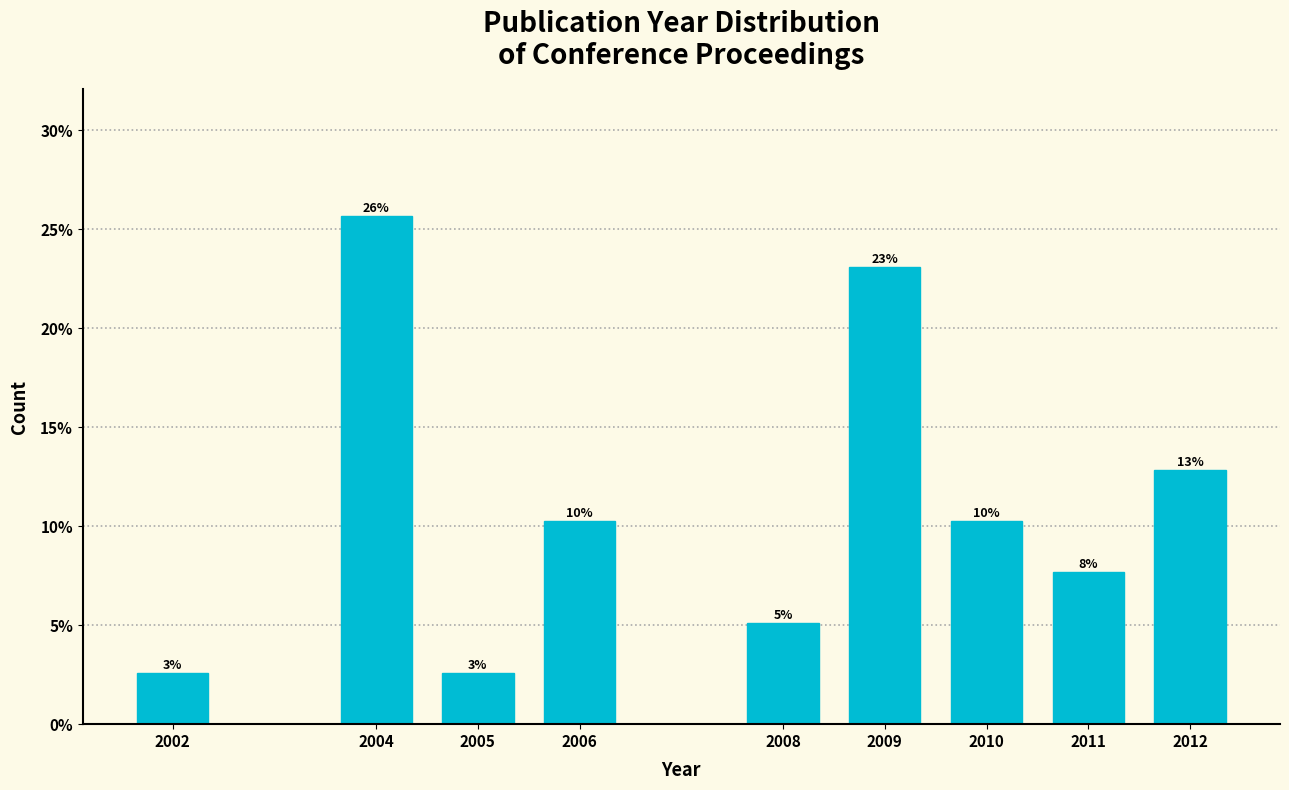

Does the chart contain any negative values?

No